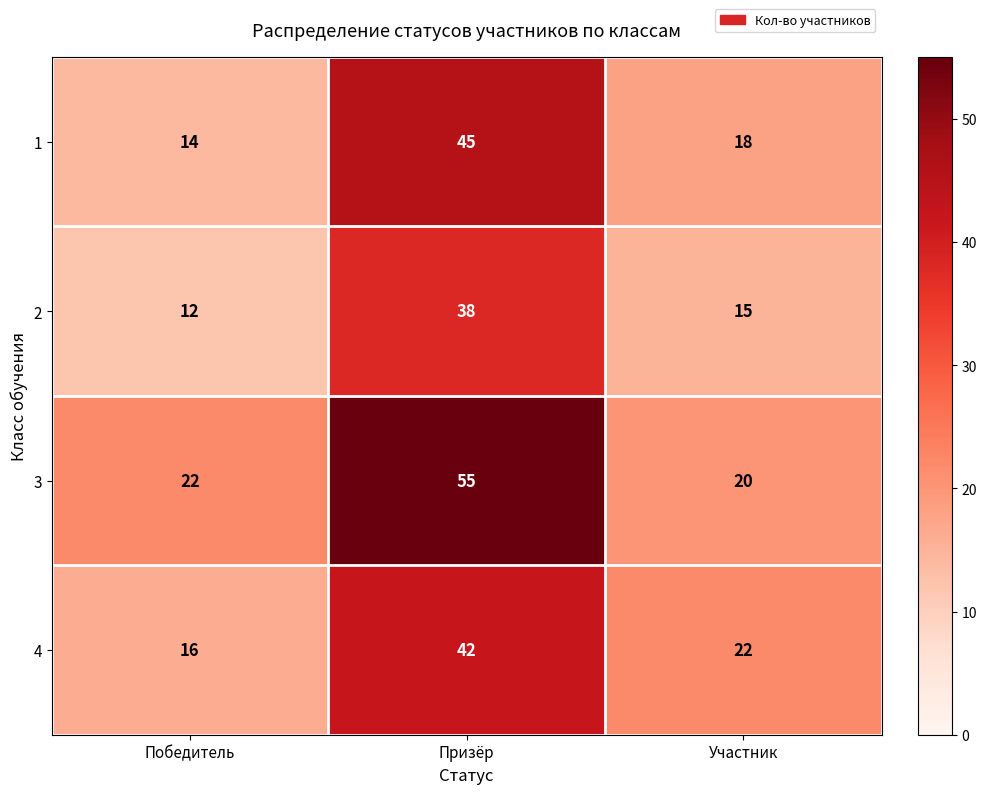

Which series has the largest total across all categories?

3